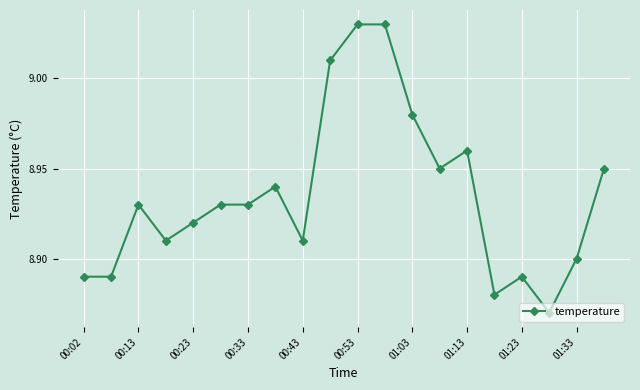

True or false: the data has more than 0 interior local peaks.

True